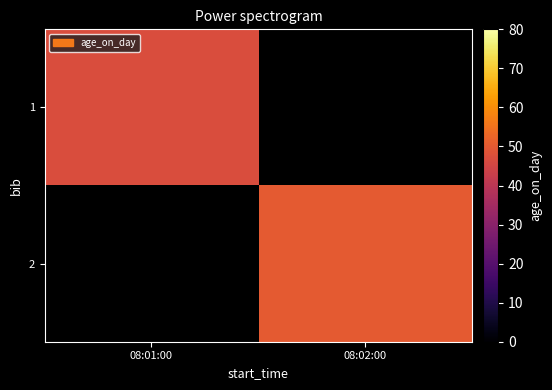

Is the value of 2 at 08:01:00 greater than the value of 1 at 08:01:00?

No